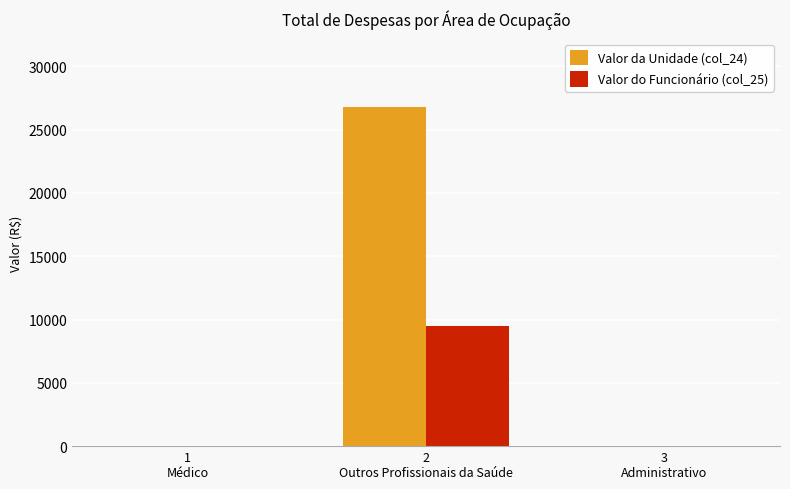

What is the highest value of the Valor da Unidade (col_24) series?

26822.0